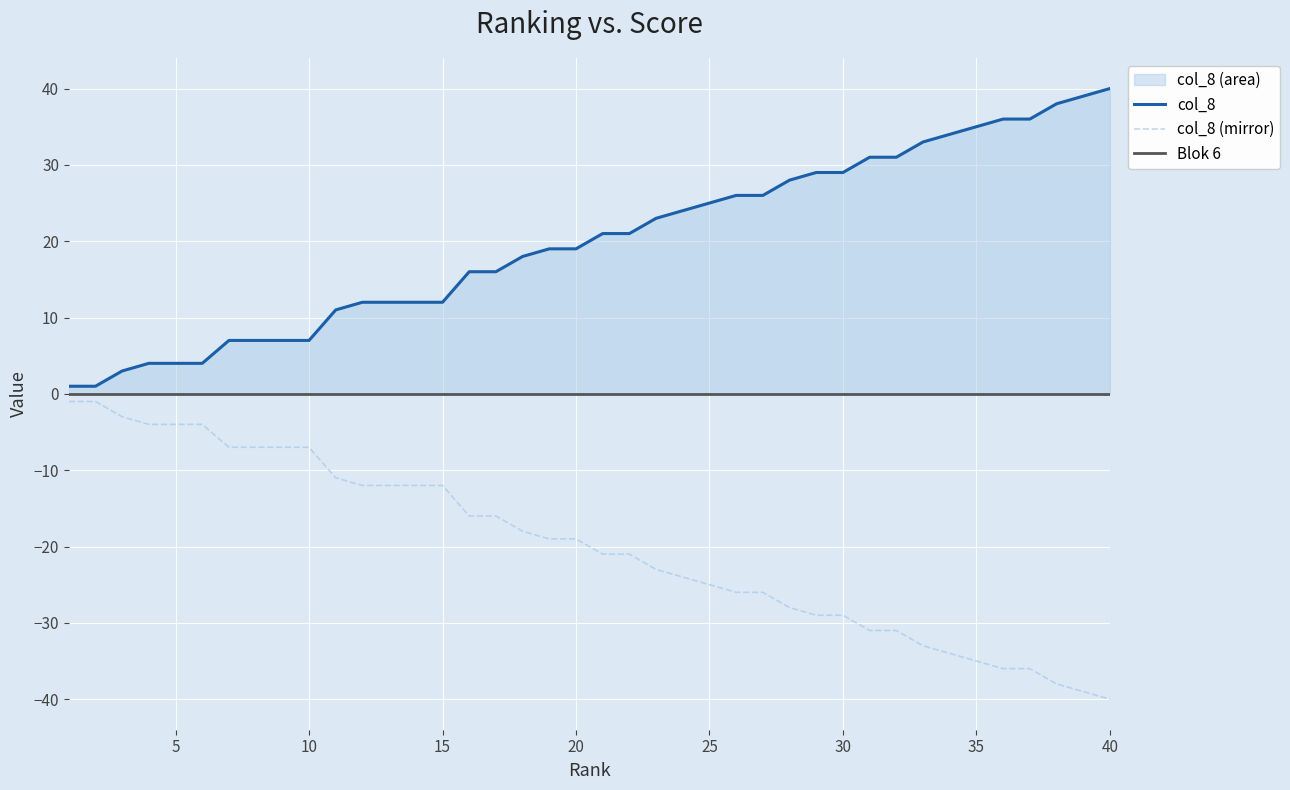

What is the value of the col_8 (mirror) point at the 25th from the left?

-25